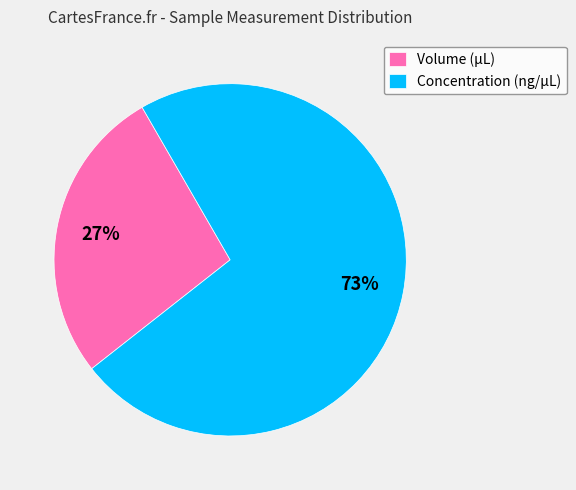

What is the smallest slice in the pie chart?

Volume (µL)